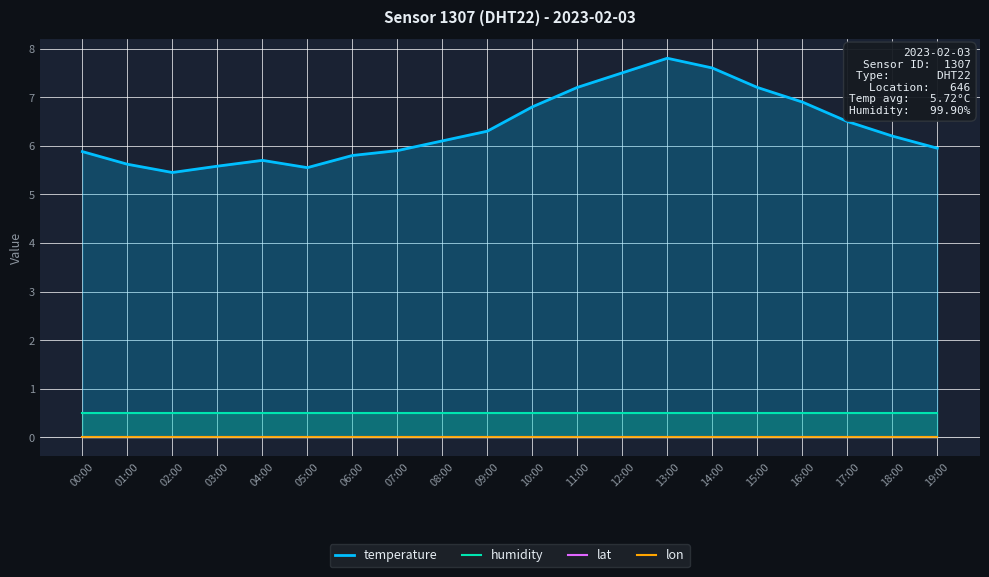

What is the average value of the humidity series?

0.5